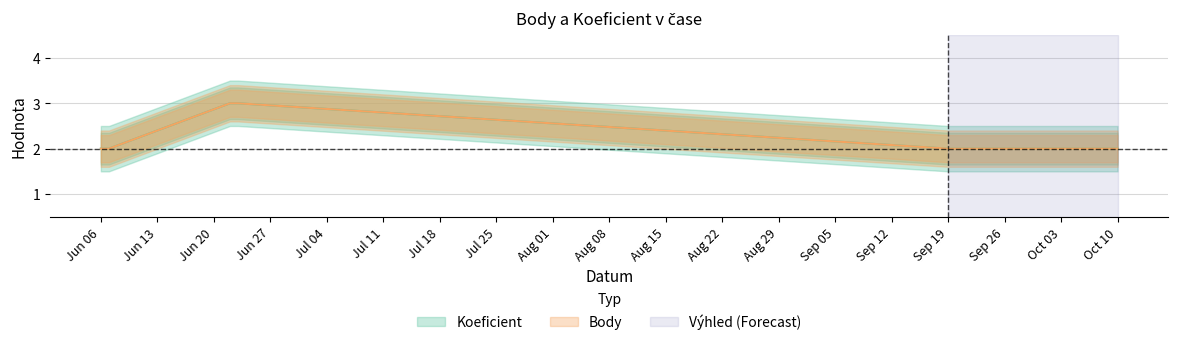

What are all the series names shown in the legend?

Koeficient, Body